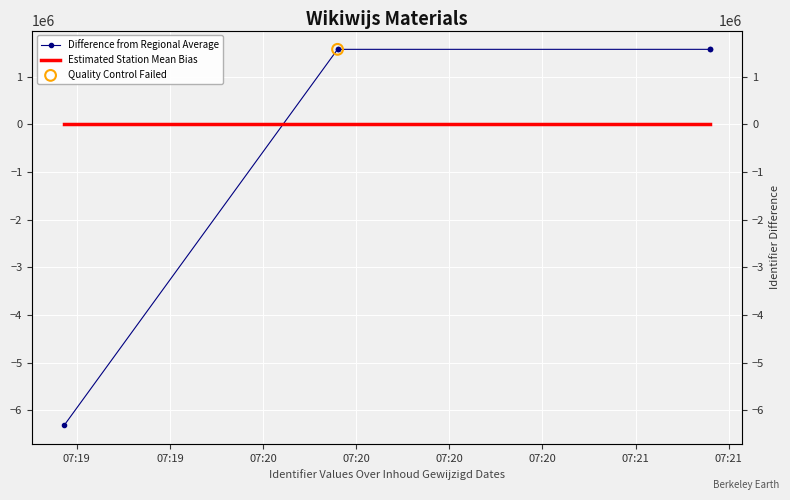

Which series reaches the maximum Y coordinate?

Difference from Regional Average